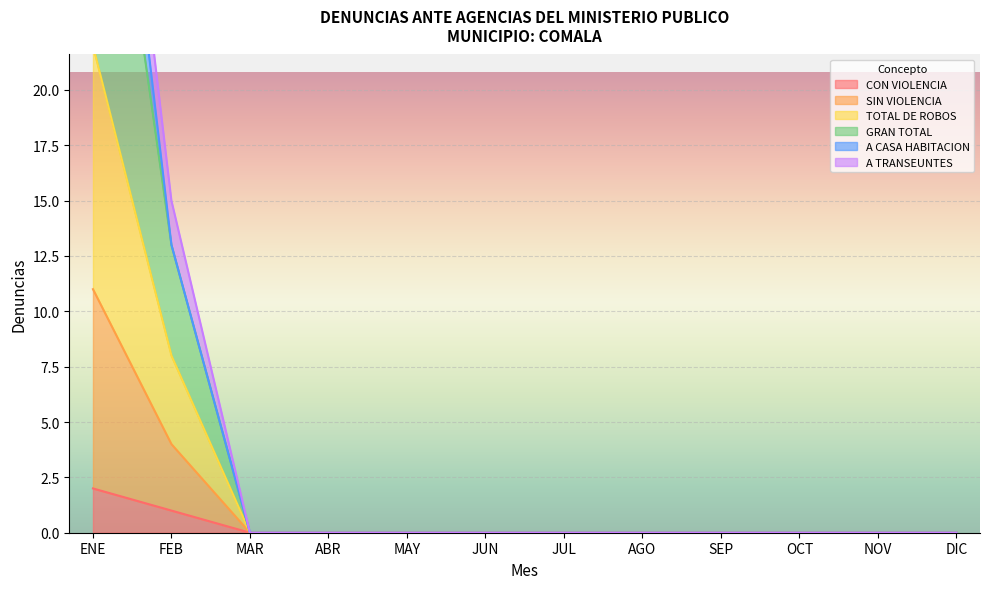

True or false: CON VIOLENCIA has a value of 1 at AGO.

False